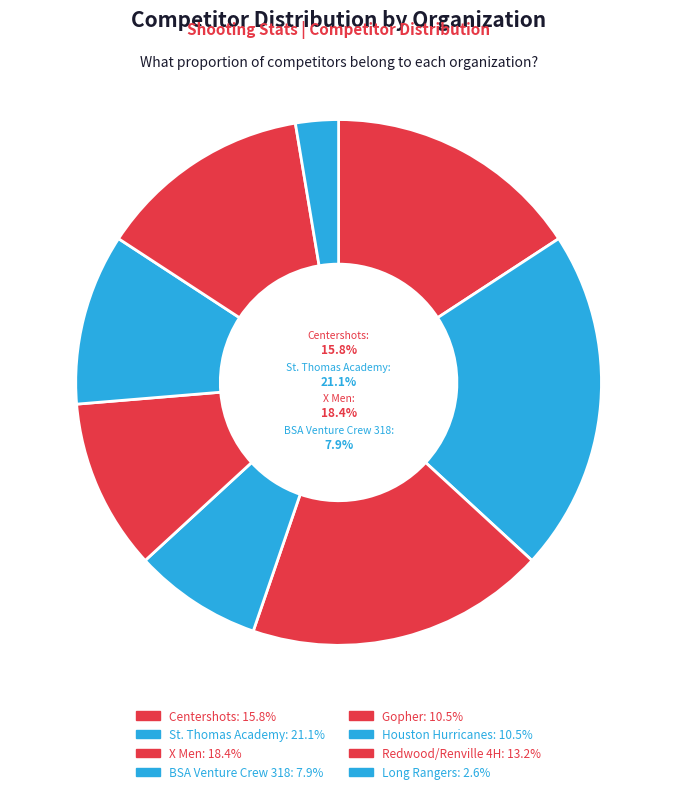

Which category has the biggest portion of the pie?

St. Thomas Academy